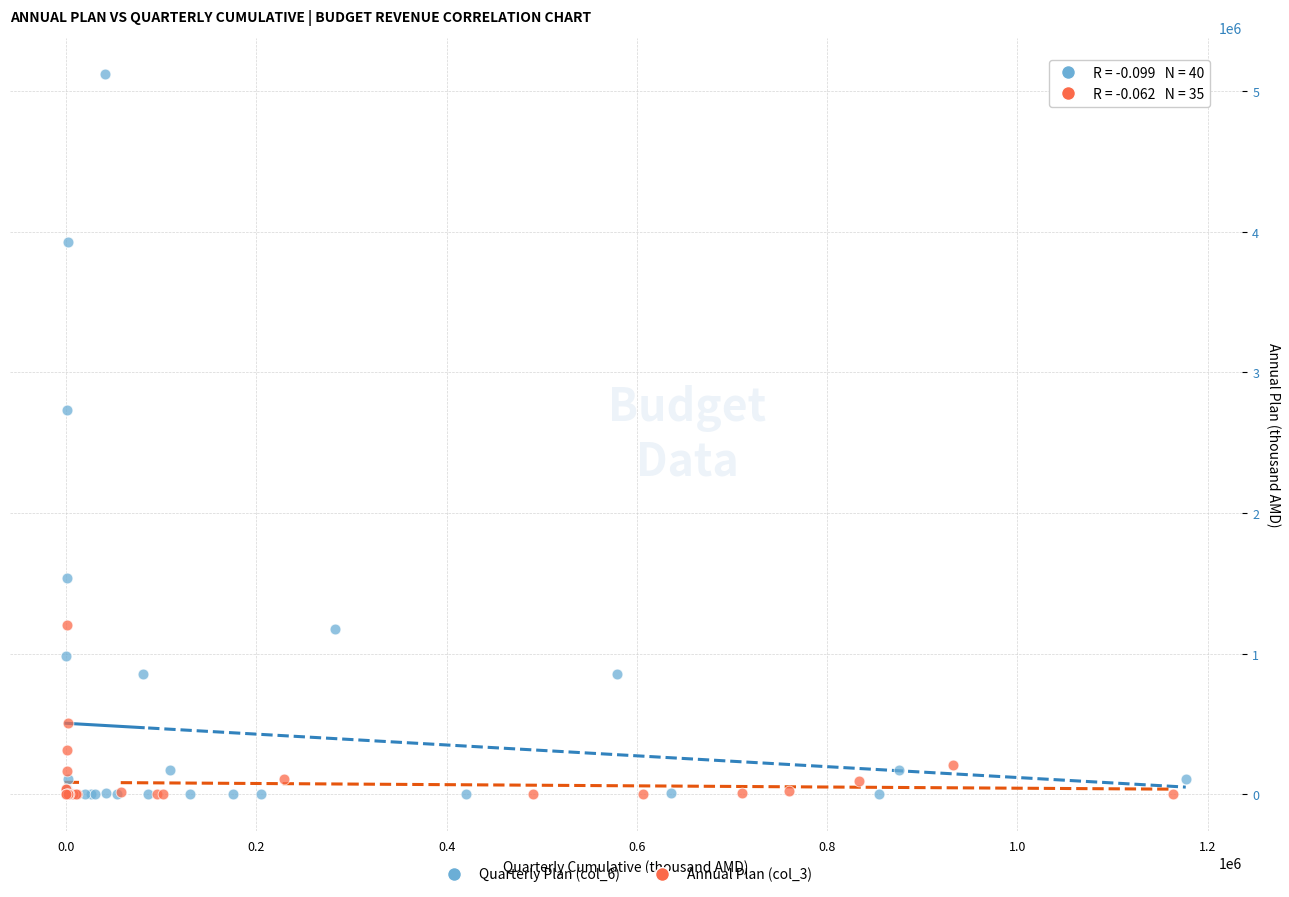

Which series has the largest Y range (max minus min)?

Quarterly Plan (col_6)